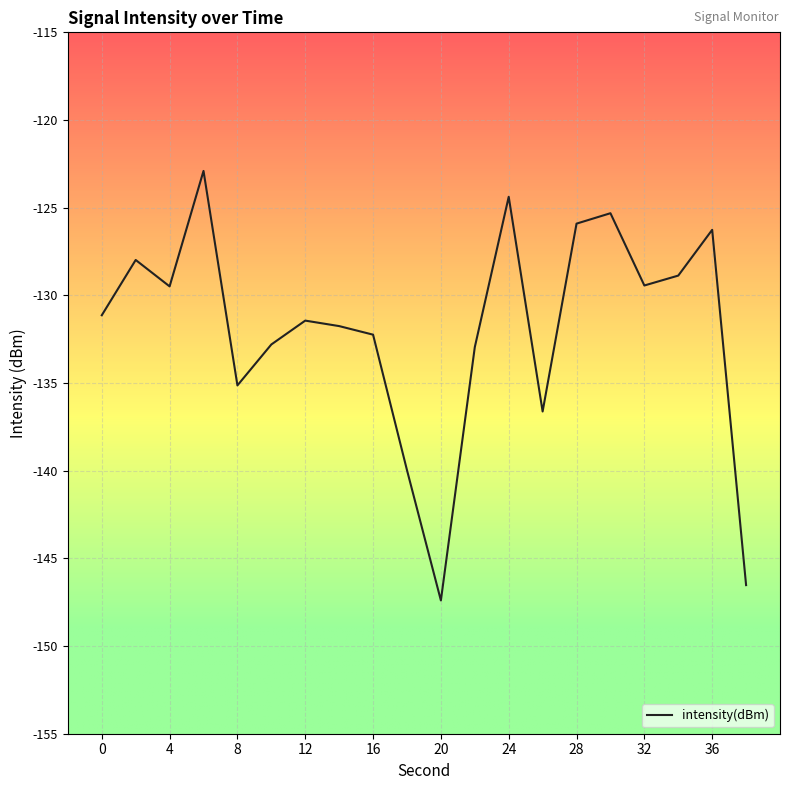

What is the minimum value shown in the chart?

-147.4